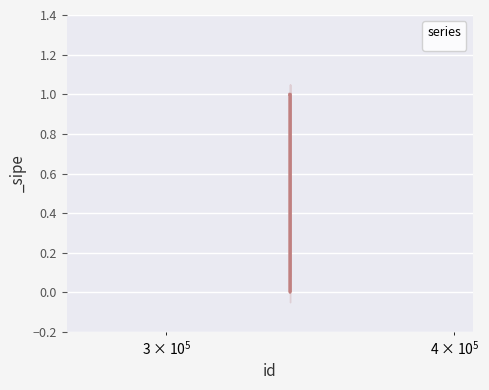

Rank the categories by value from highest to lowest.

339421, 339422, 339423, 339425, 339424